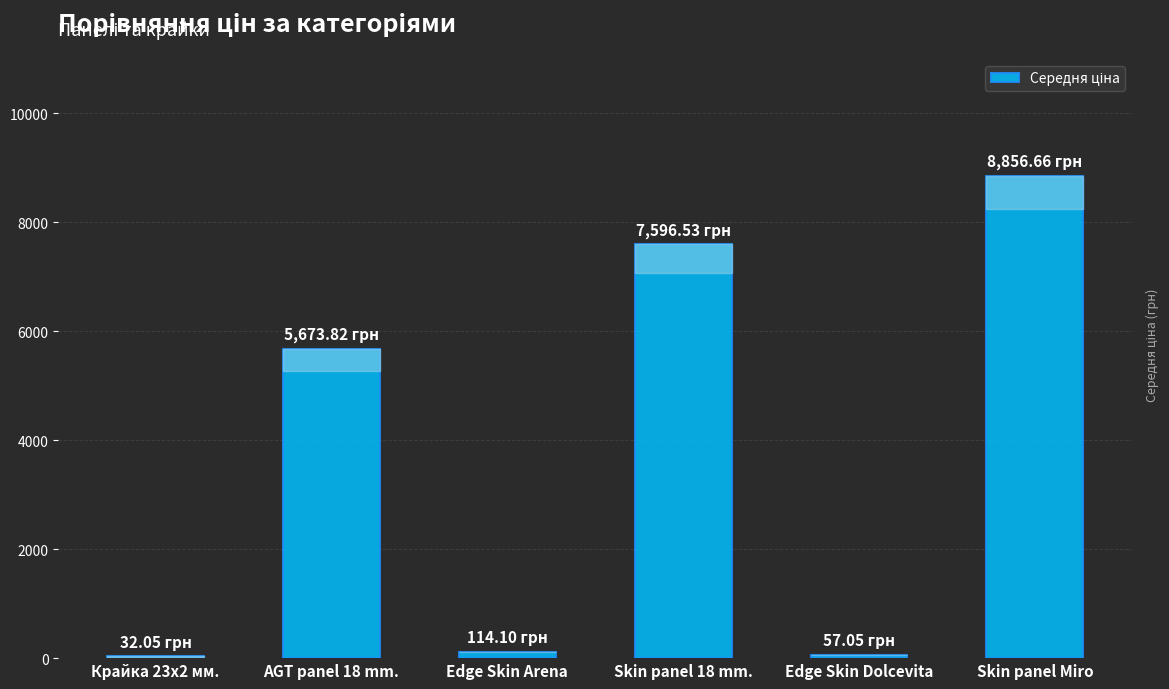

Approximately how many times larger is the value at AGT panel 18 mm. compared to Skin panel 18 mm.?

0.7